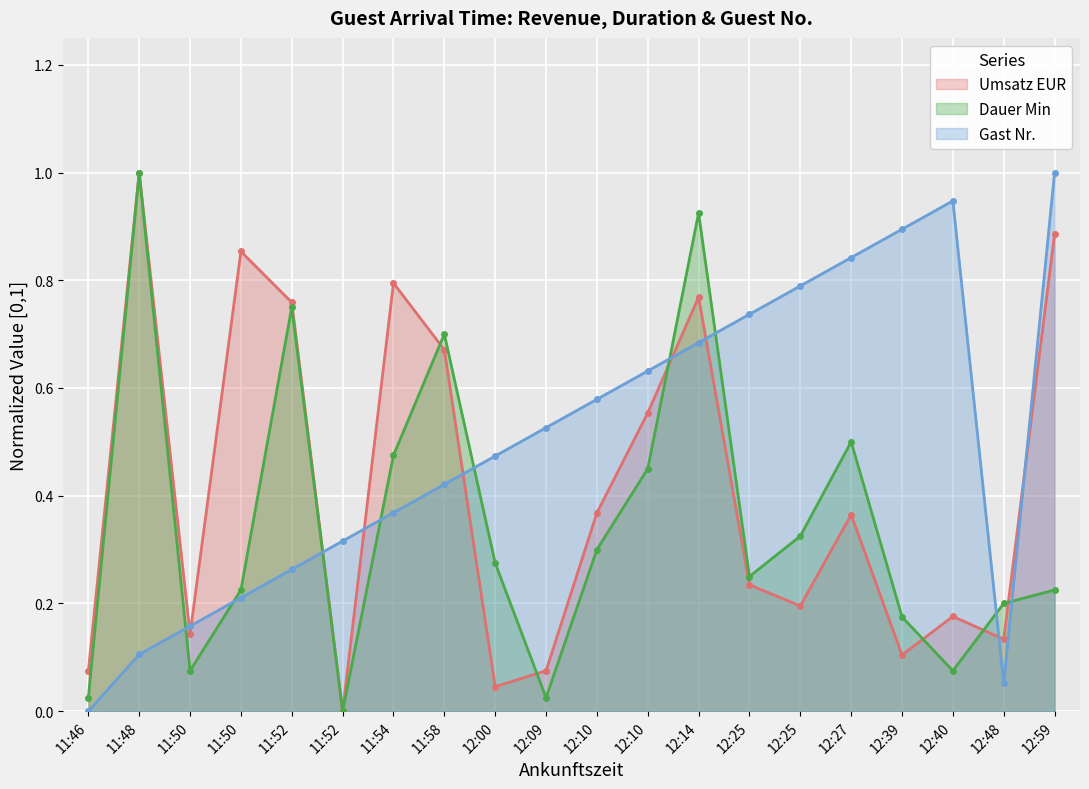

Which label corresponds to the largest value in the chart?

11:48